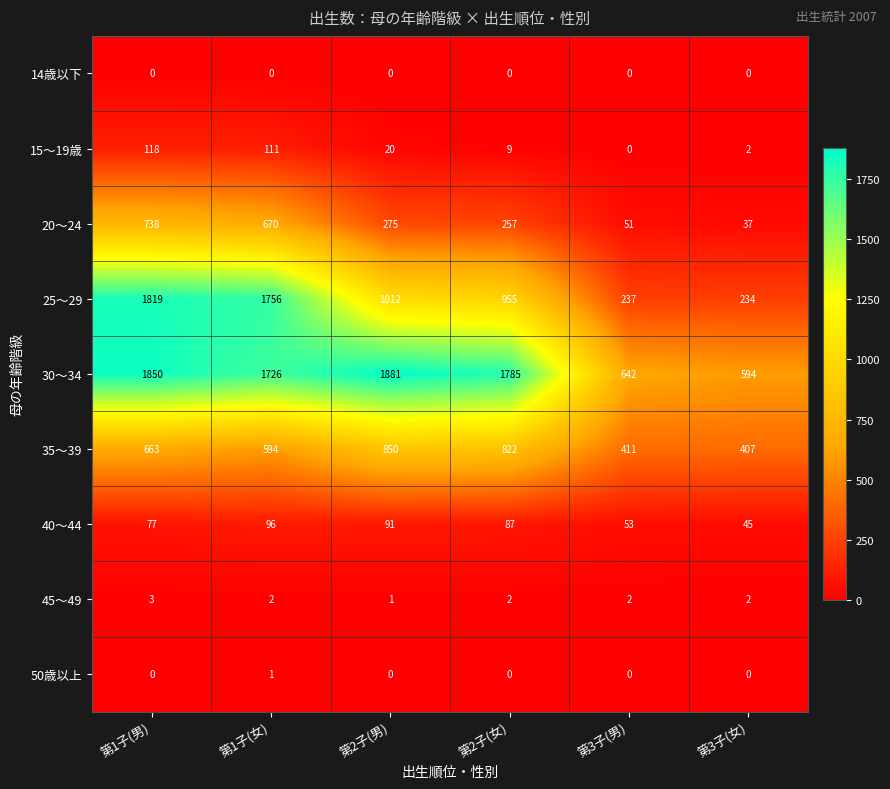

What is the difference between the 25～29 values at 第3子(女) and 第1子(男)?

1585